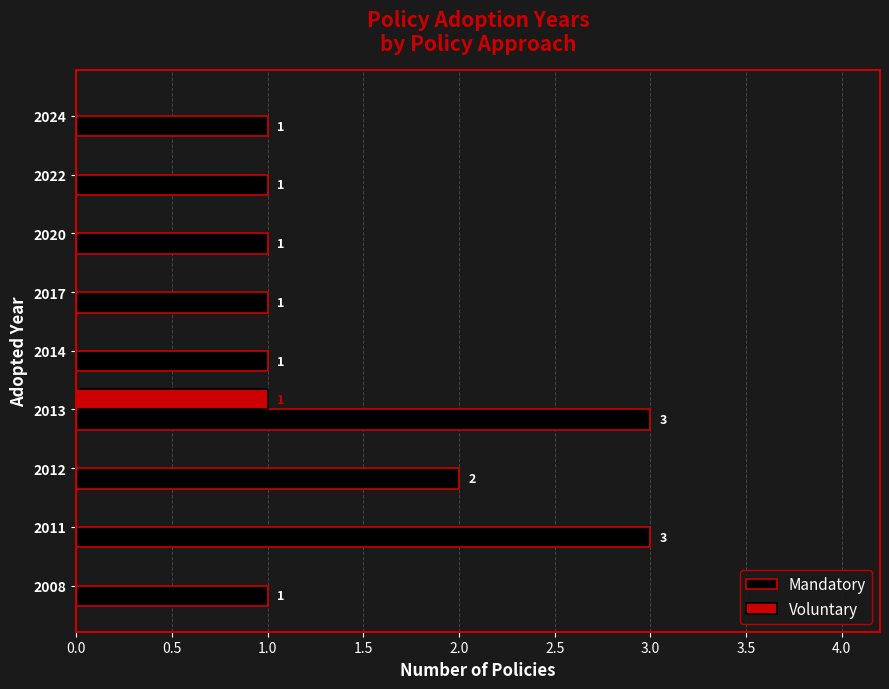

Which series has the largest total across all categories?

Mandatory